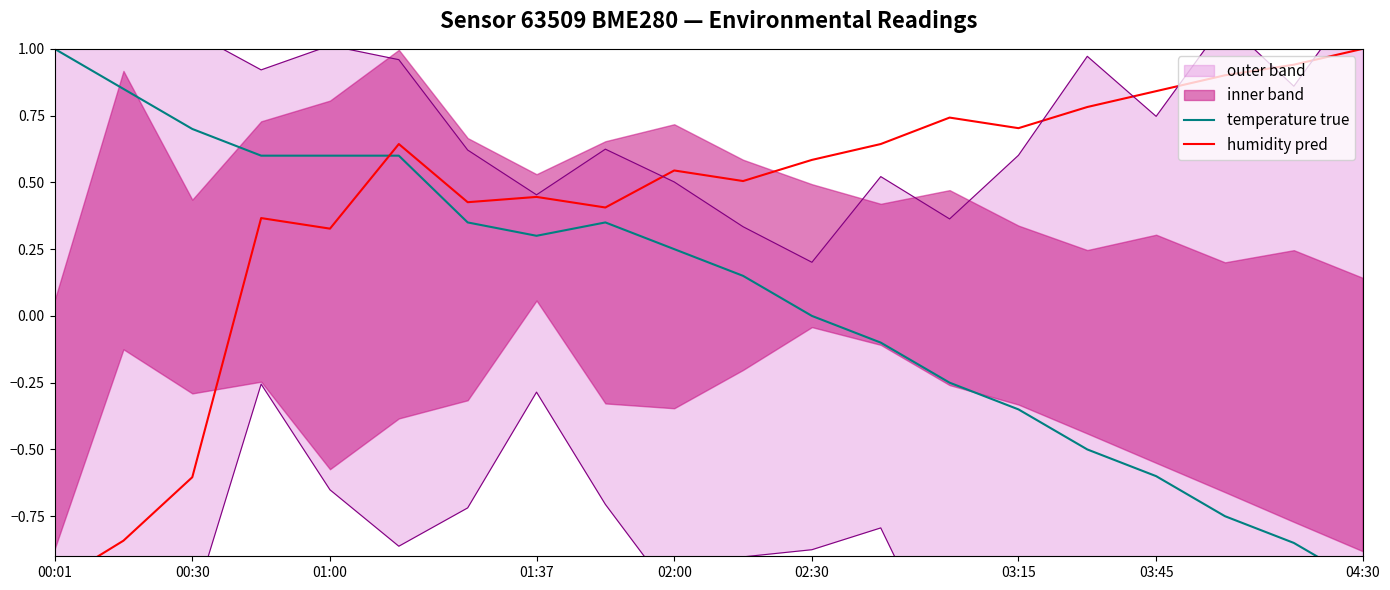

How many interior local valleys does the temperature true series have?

1